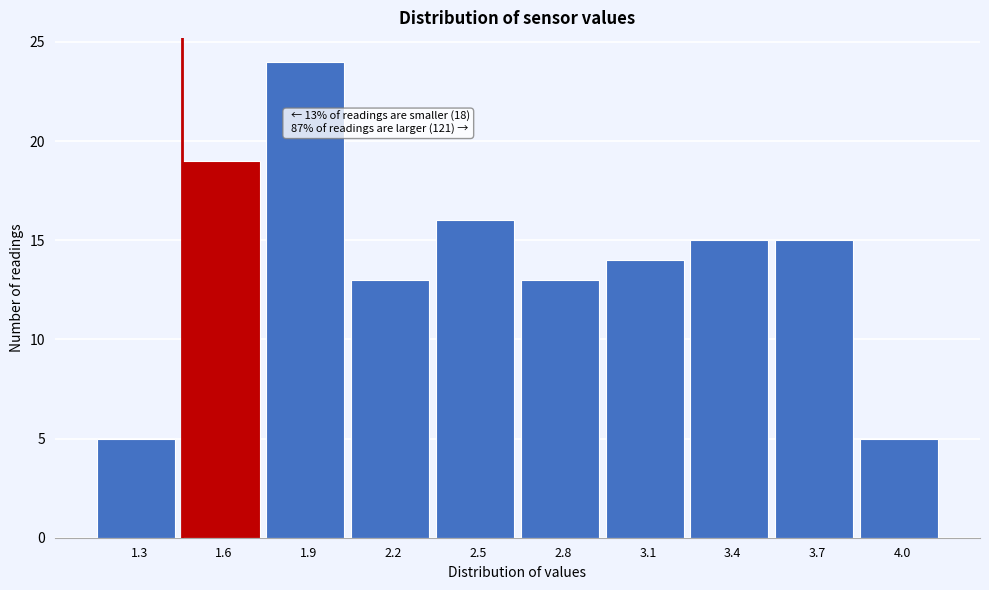

Reading right to left, what are all the values shown in this chart?

4.0=5	3.7=15	3.4=15	3.1=14	2.8=13	2.5=16	2.2=13	1.9=24	1.6=19	1.3=5